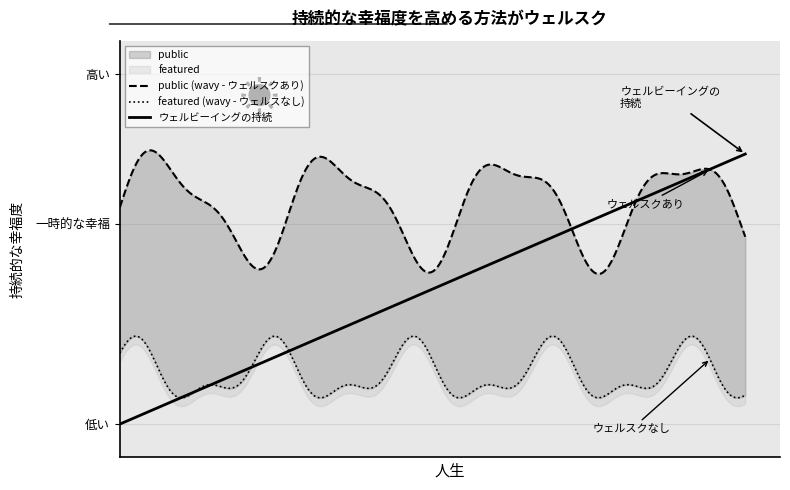

What is the minimum value for public?

1